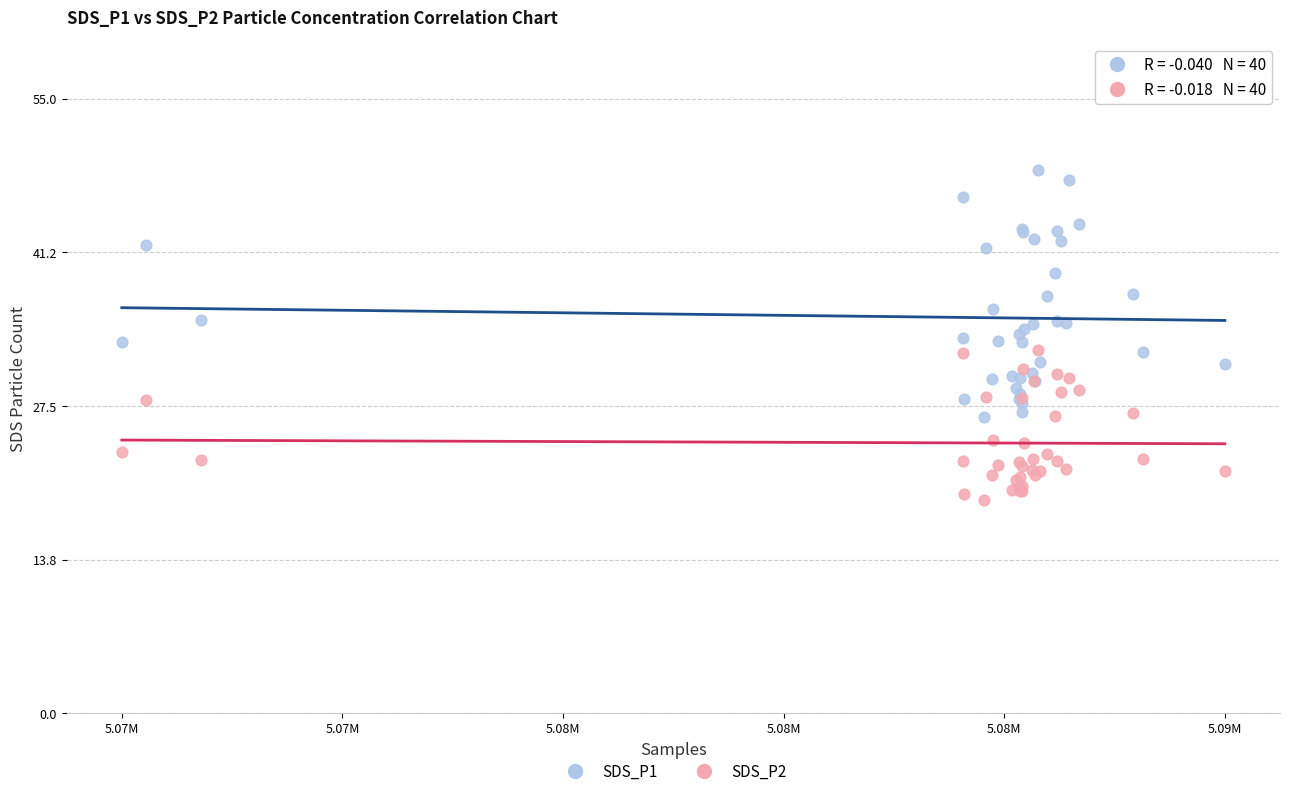

Which series reaches the minimum Y coordinate?

SDS_P2